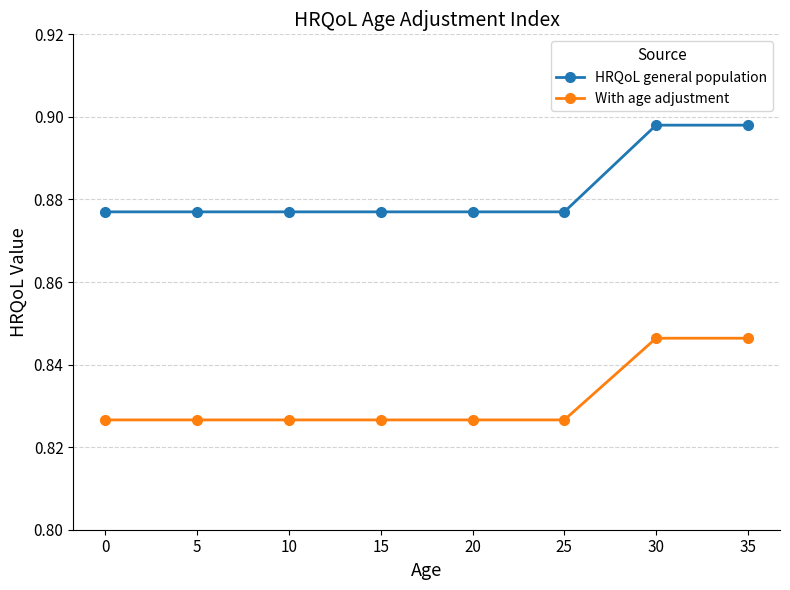

True or false: With age adjustment and HRQoL general population intersect in this chart.

False